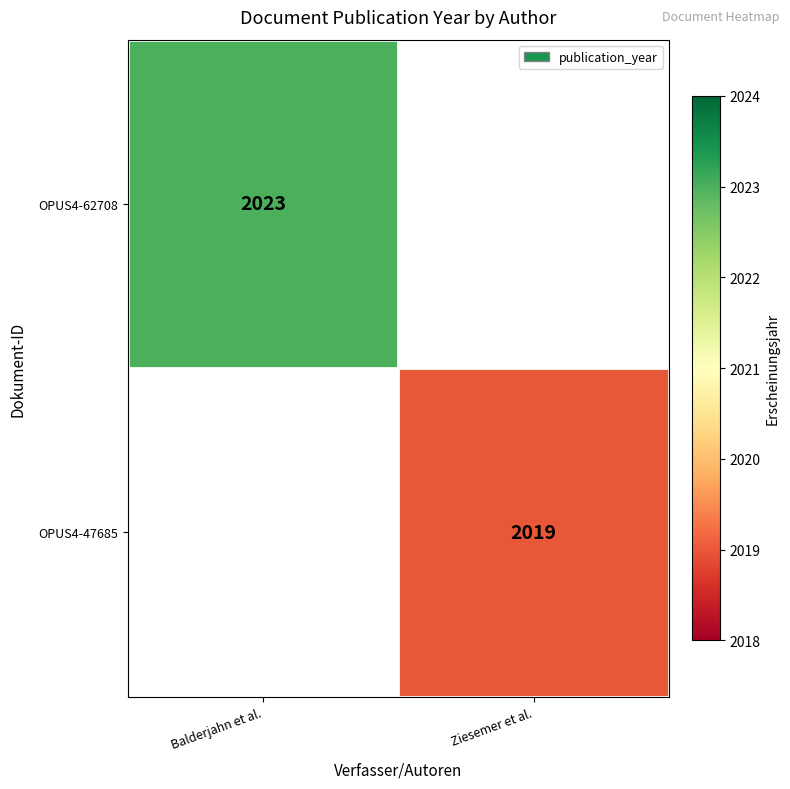

Is the value of OPUS4-62708 at Balderjahn et al. greater than the value of OPUS4-47685 at Ziesemer et al.?

Yes